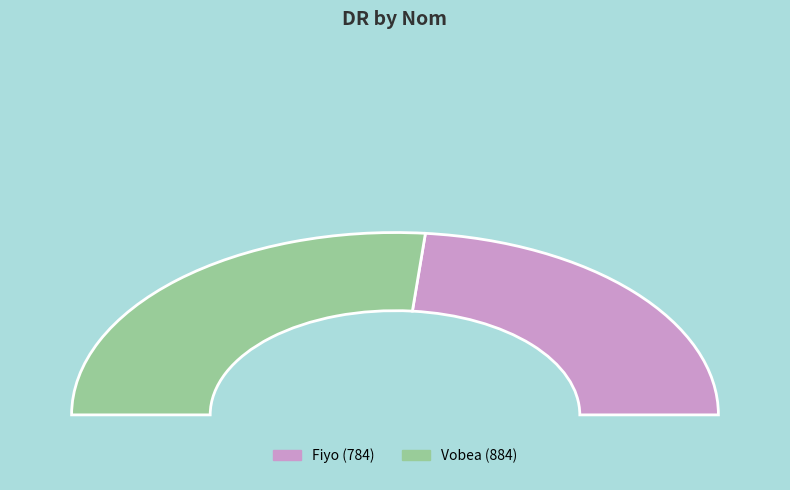

Is it true that Vobea is 53% of the pie?

True